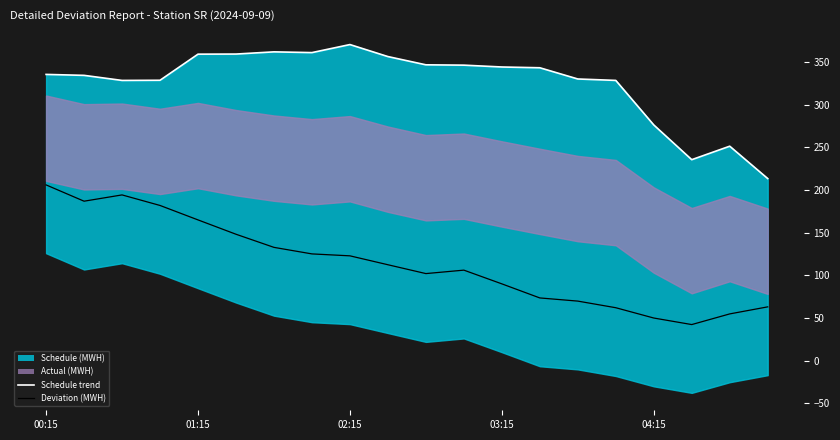

True or false: Deviation (MWH) has a value of 28.4 at 11.

False